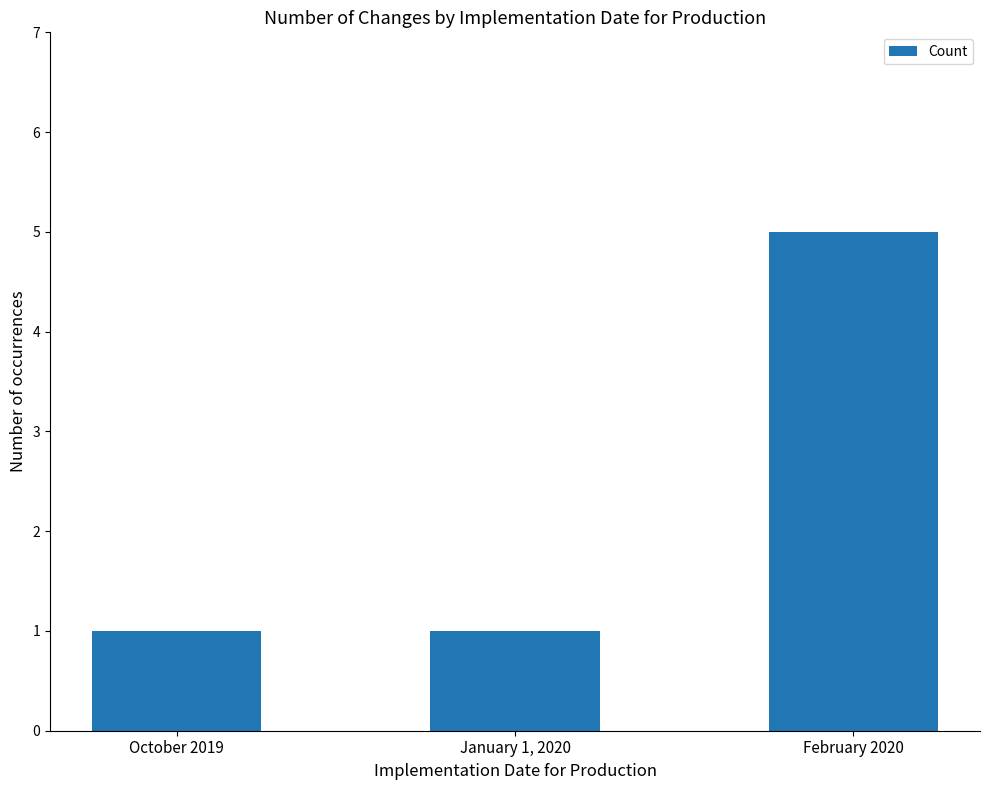

Which category has the highest value across all series?

February 2020